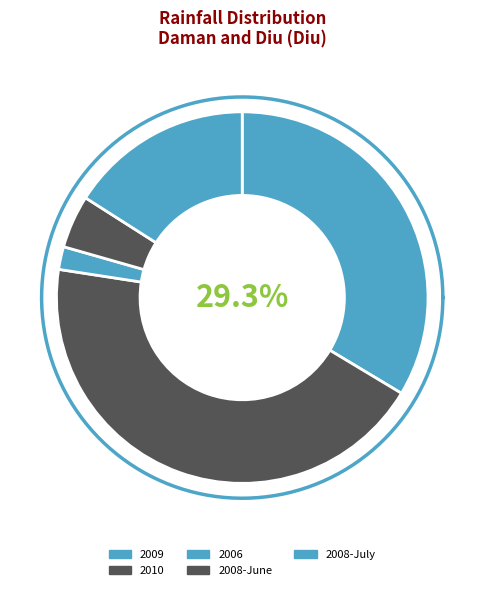

Does 2010 represent more than half of the total?

No